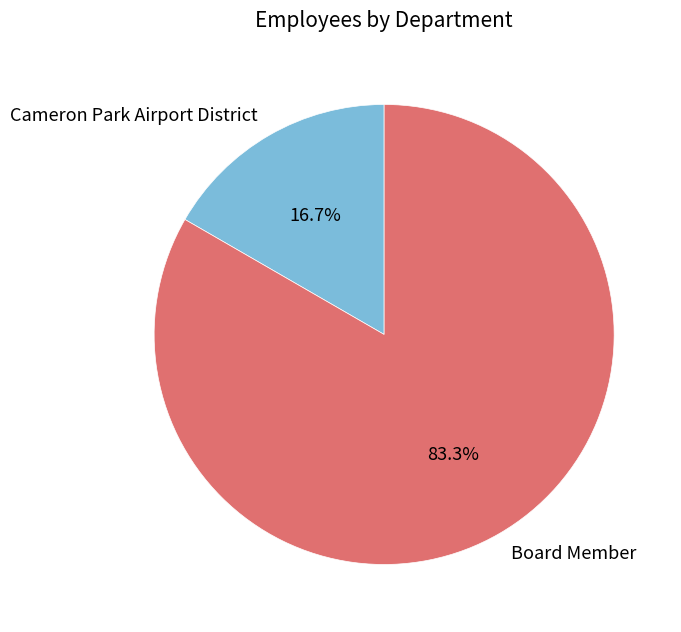

To the nearest percent, what is the difference between the largest and smallest slice percentages?

67%